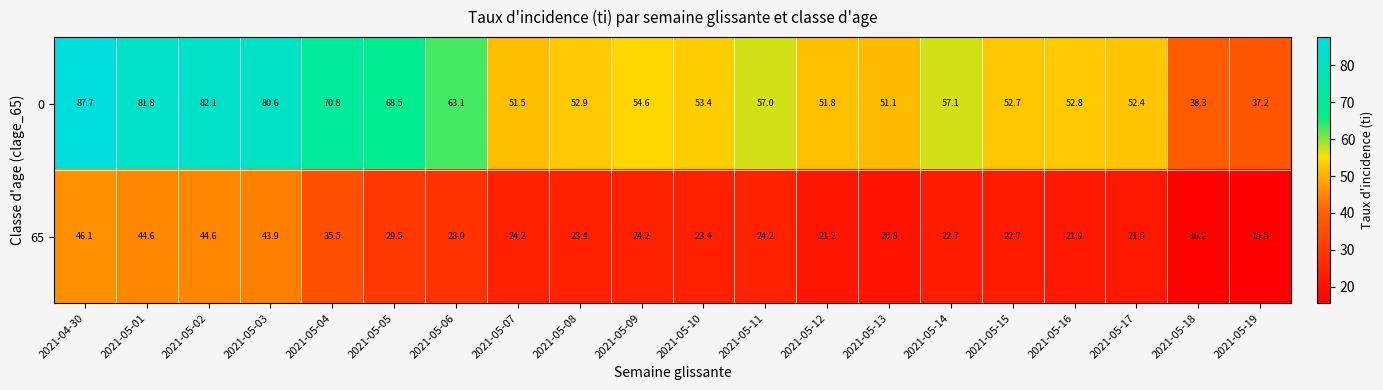

At which category is the sum across all series the highest?

2021-04-30